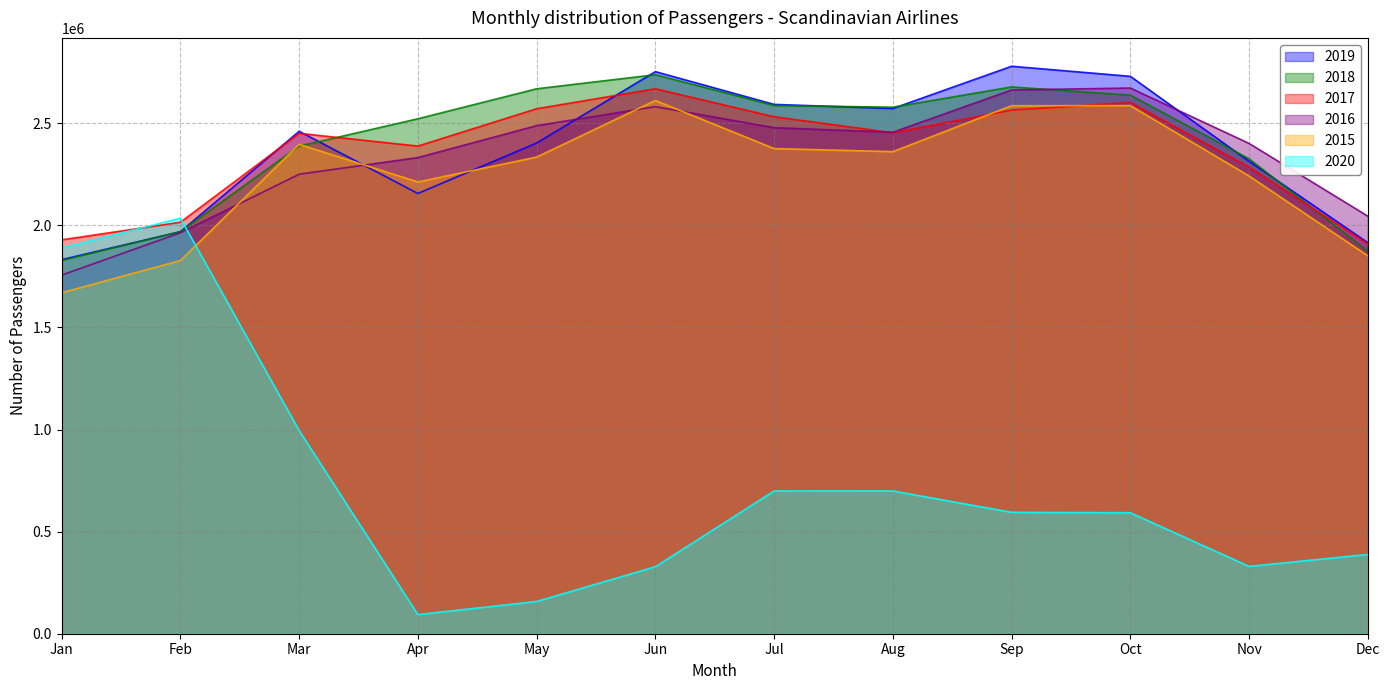

Between Dec and May, which is larger?

May